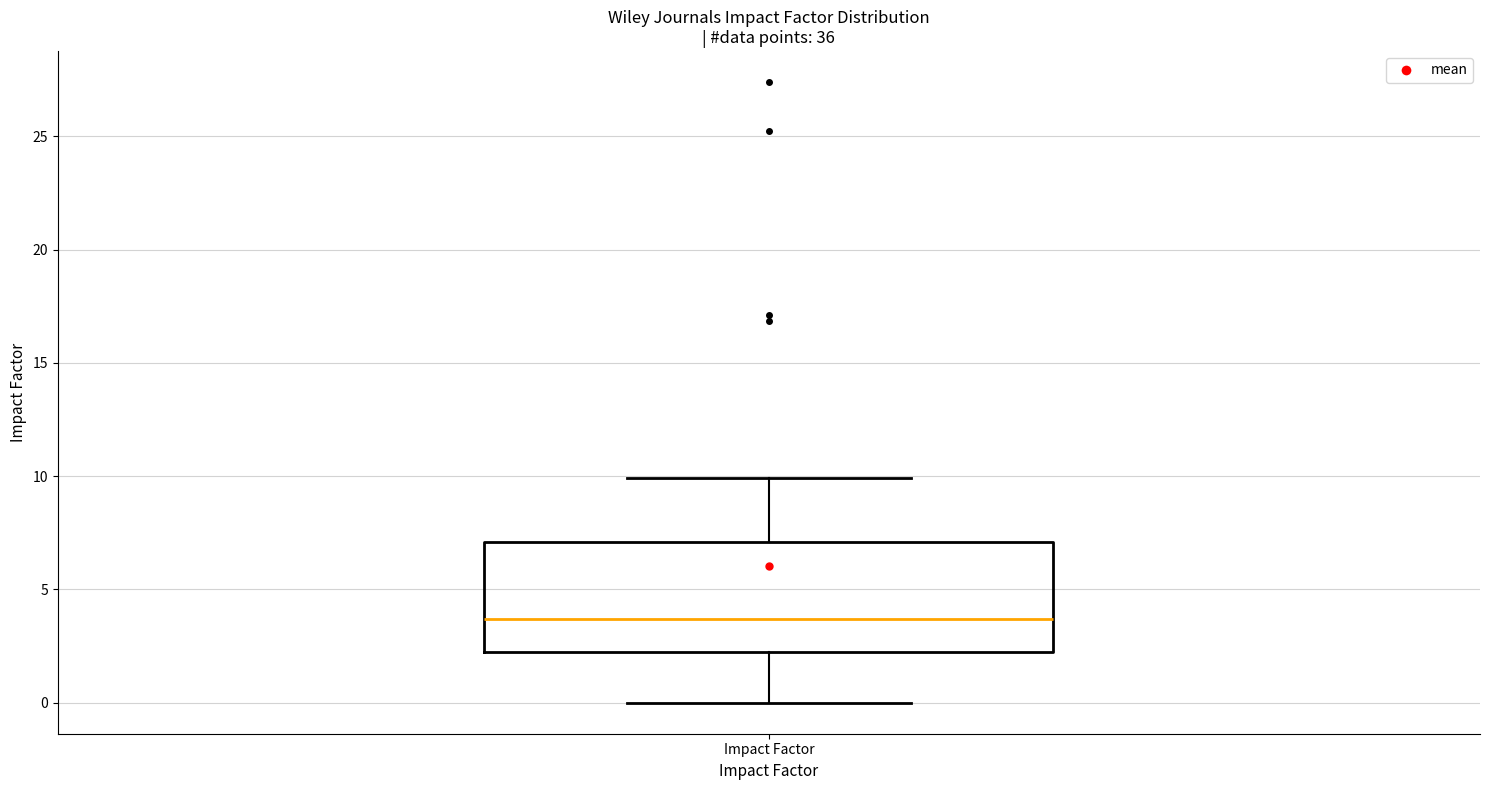

Transcribe this box plot: give where the median line is, the range the box spans, and where the two whiskers end, as read against the y-axis. The values are not printed on the chart, so give them approximately, as read against the axis.

median 3.5, box 2.5 to 7.0, whiskers 0.0 to 10.0